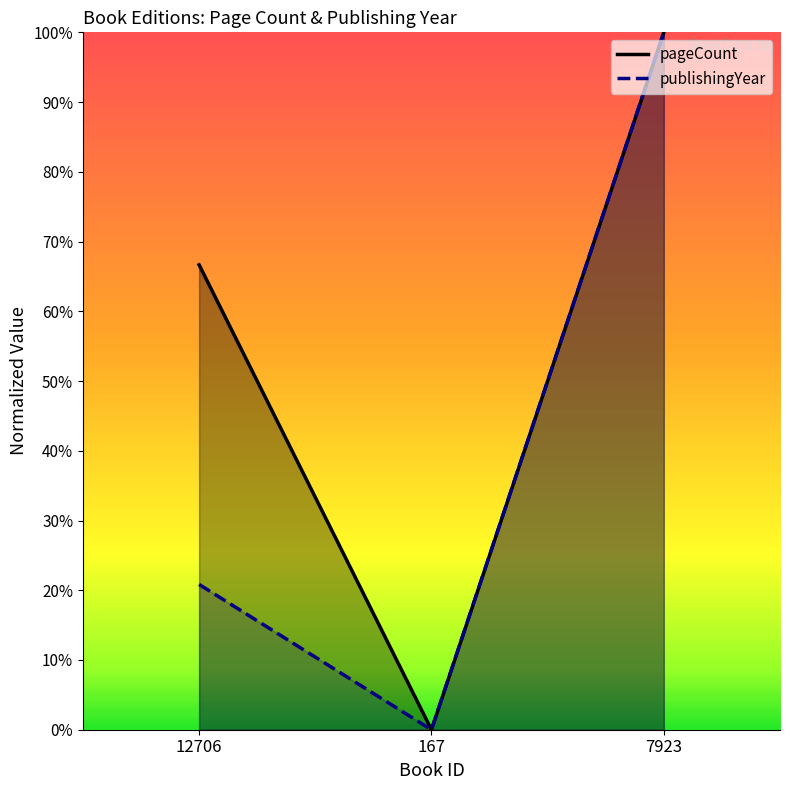

At which category is the sum across all series the highest?

7923